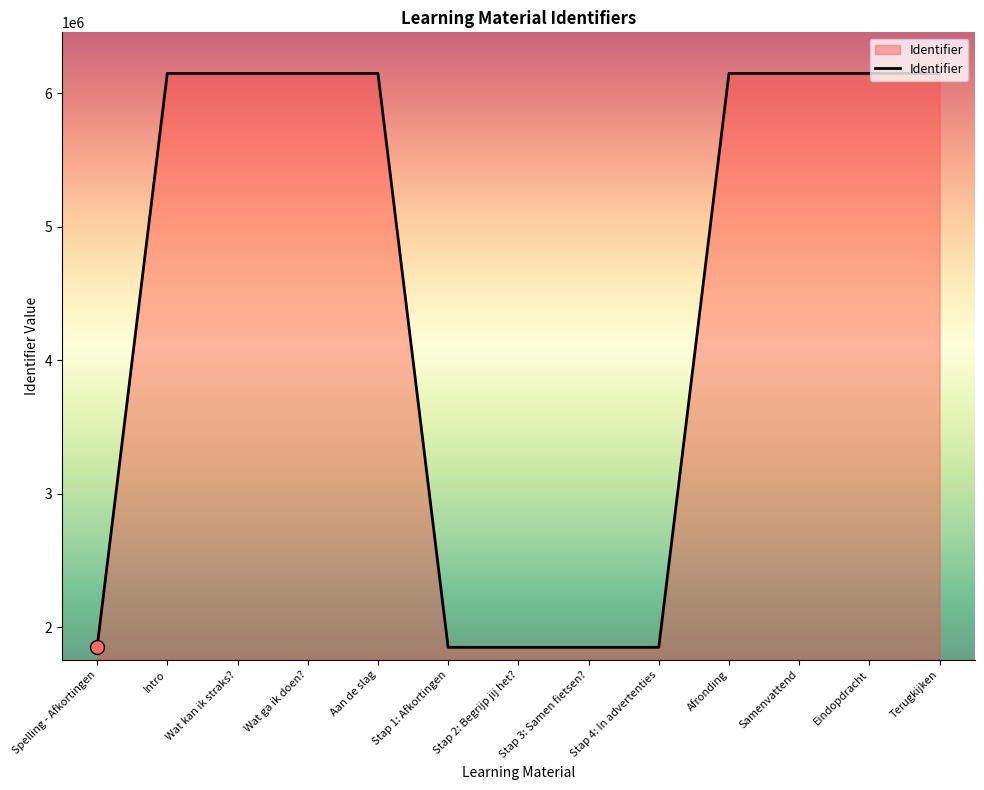

Approximately how many times larger is the value at Terugkijken compared to Intro?

1.0